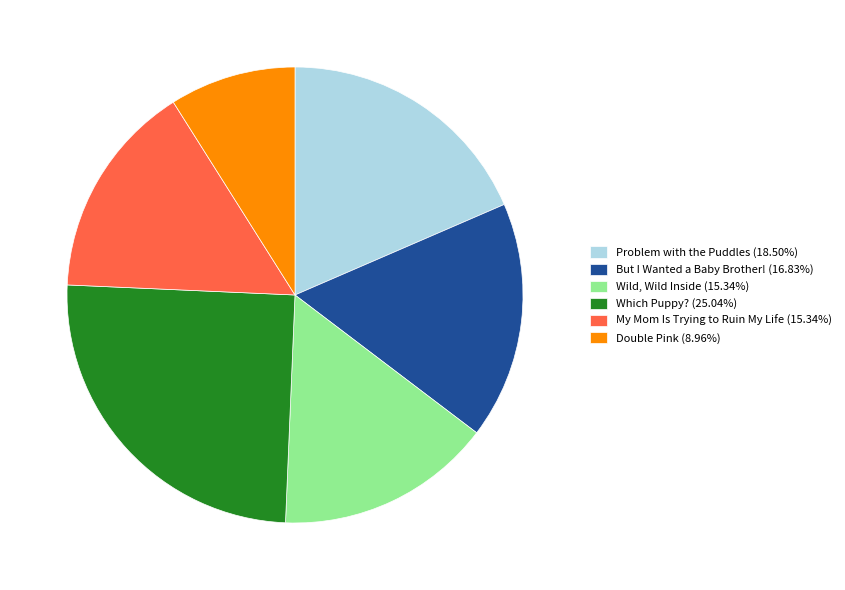

Combined, do Wild, Wild Inside and But I Wanted a Baby Brother! account for over 50%?

No